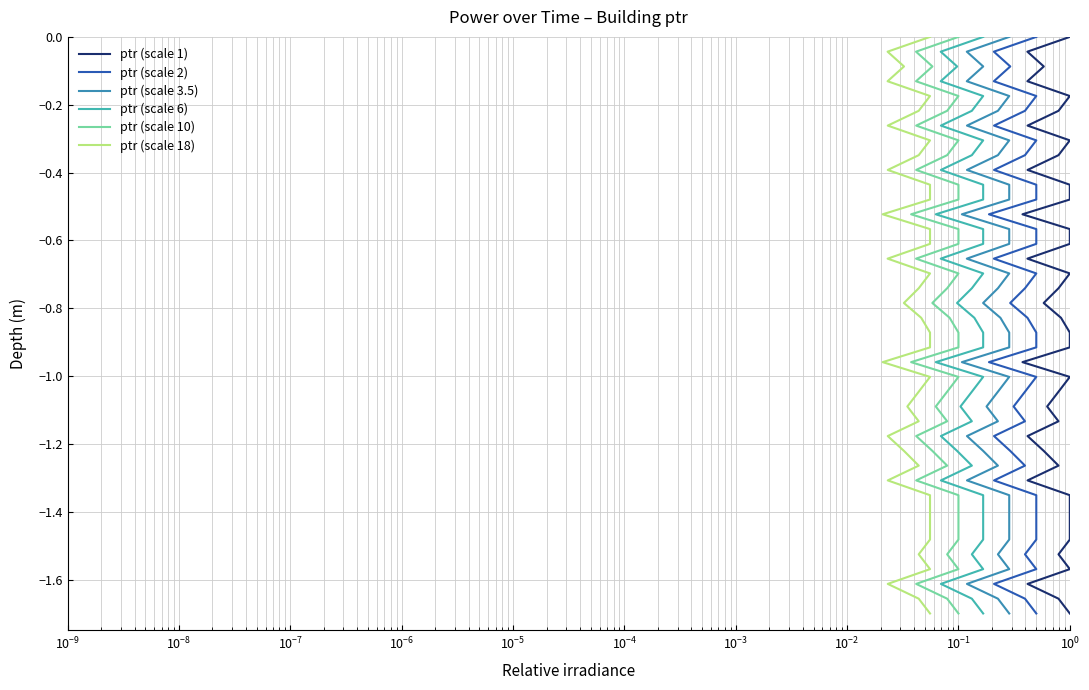

Count the number of data series in this chart.

6